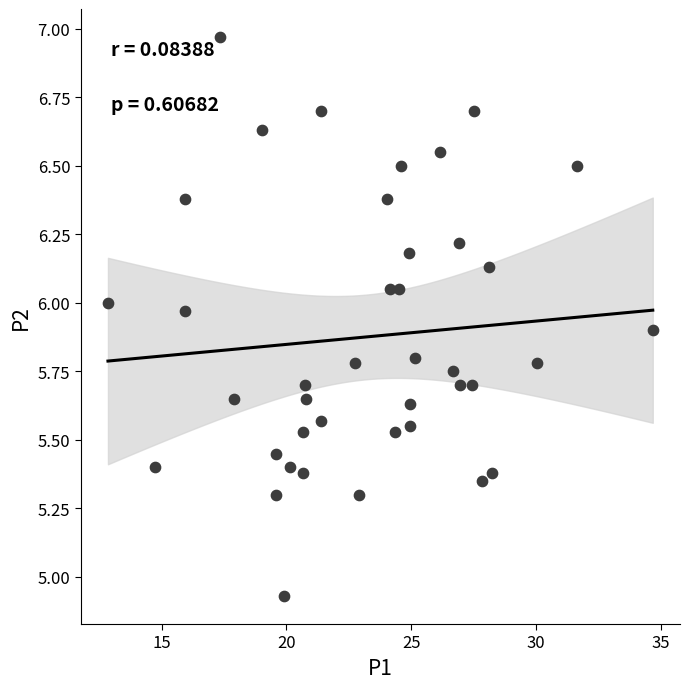

What is the range of X values (max minus min)?

21.8